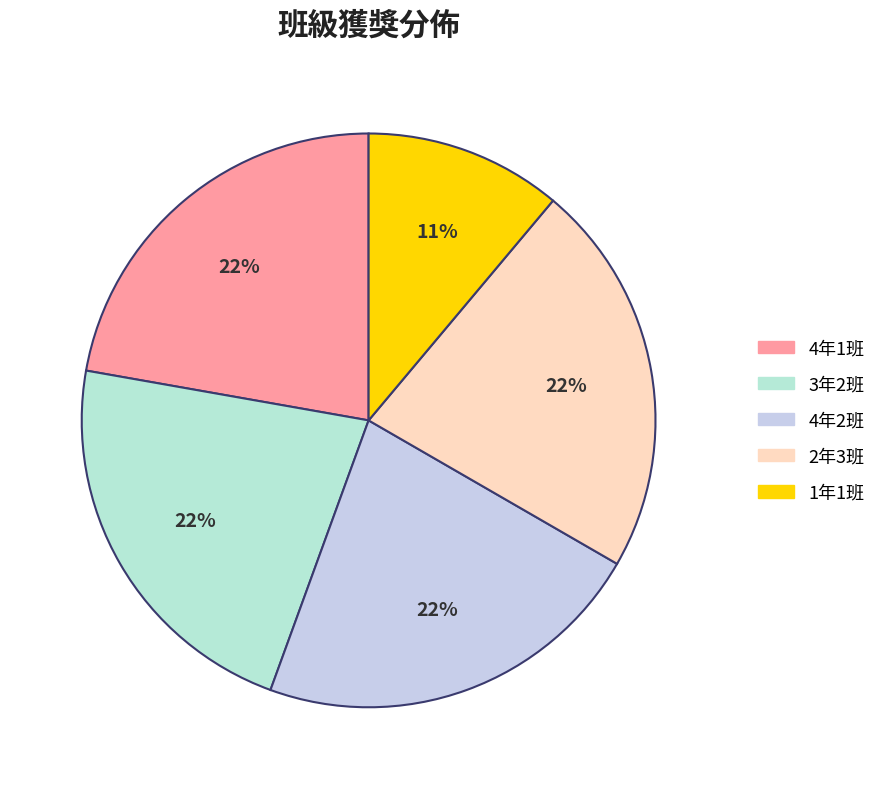

Between 4年1班 and 3年2班, which is larger?

4年1班